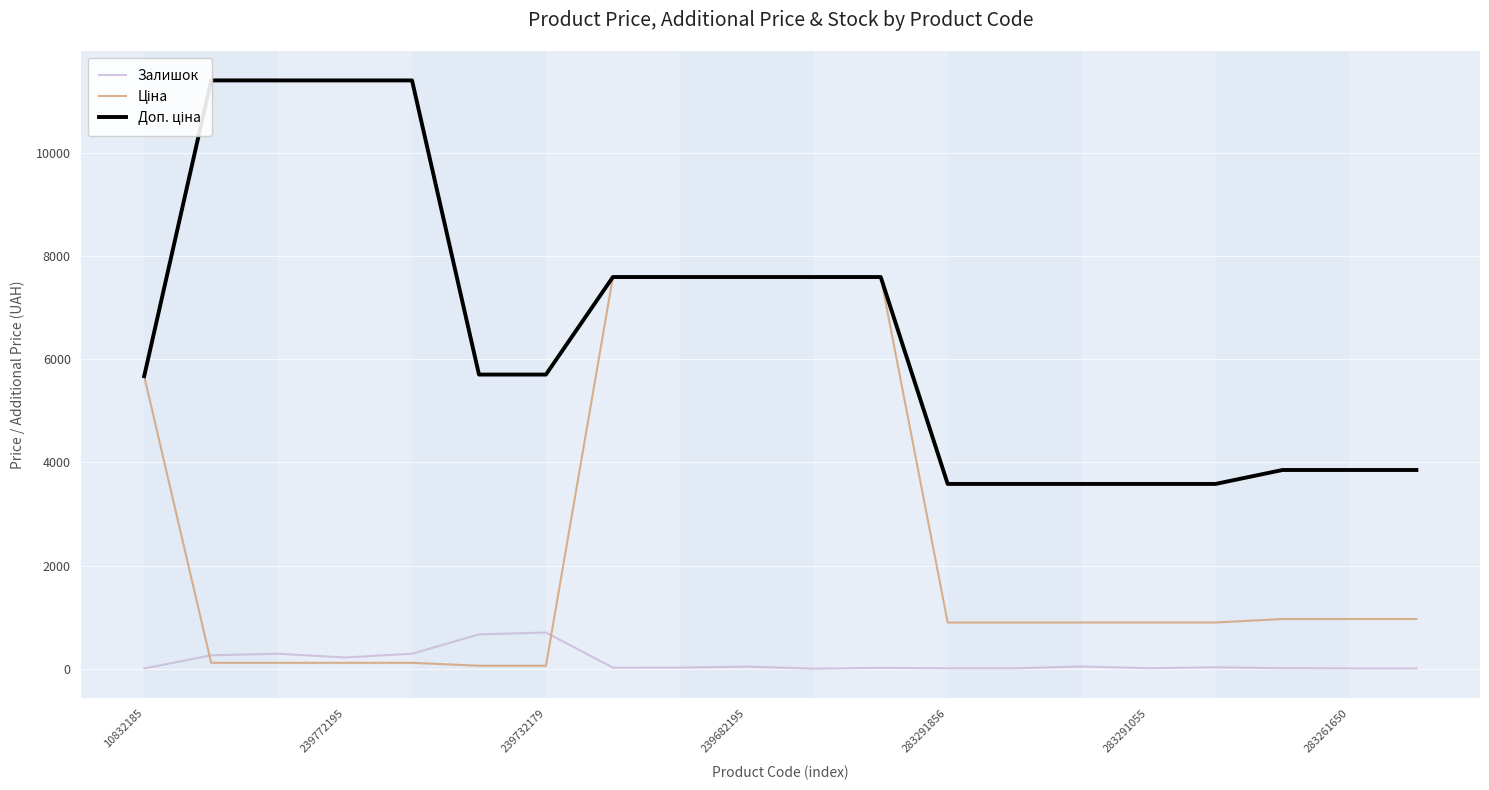

Reading left to right, list all the values displayed in this chart.

Залишок: 4.0	260.0	290.0	218.0	290.0	665.0	702.0	20.0	21.0	41.0	0.0	17.0	7.0	7.0	43.0	9.0	27.0	9.0	6.0	4.0
Ціна: 5673.8	114.1	114.1	114.1	114.1	57.0	57.0	7596.5	7596.5	7596.5	7596.5	7596.5	895.9	895.9	895.9	895.9	895.9	963.5	963.5	963.5
Доп. ціна: 5673.8	11410.0	11410.0	11410.0	11410.0	5705.0	5705.0	7596.5	7596.5	7596.5	7596.5	7596.5	3583.6	3583.6	3583.6	3583.6	3583.6	3854.0	3854.0	3854.0